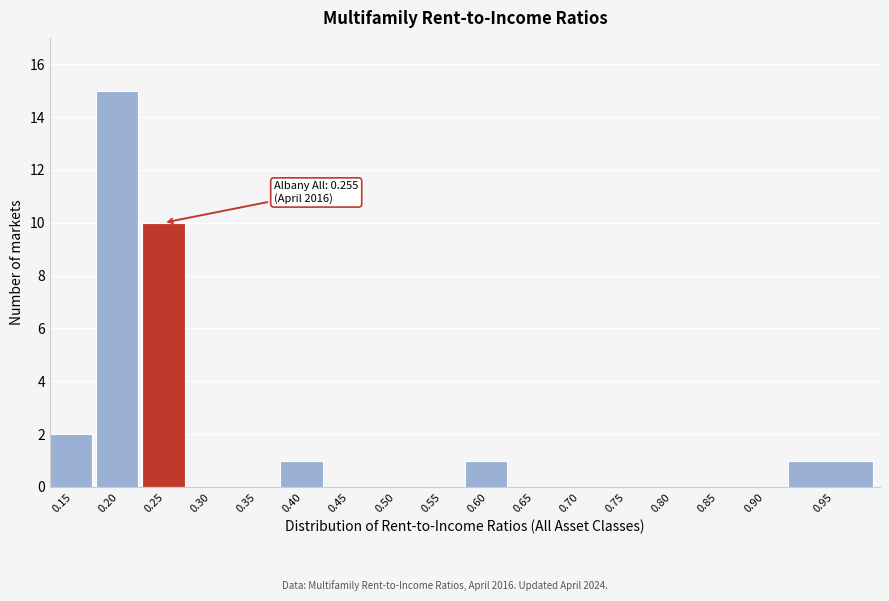

Reading left to right, extract all data points from this chart.

0.15=2	0.20=15	0.25=10	0.30=0	0.35=0	0.40=1	0.45=0	0.50=0	0.55=0	0.60=1	0.65=0	0.70=0	0.75=0	0.80=0	0.85=0	0.90=0	0.95=1